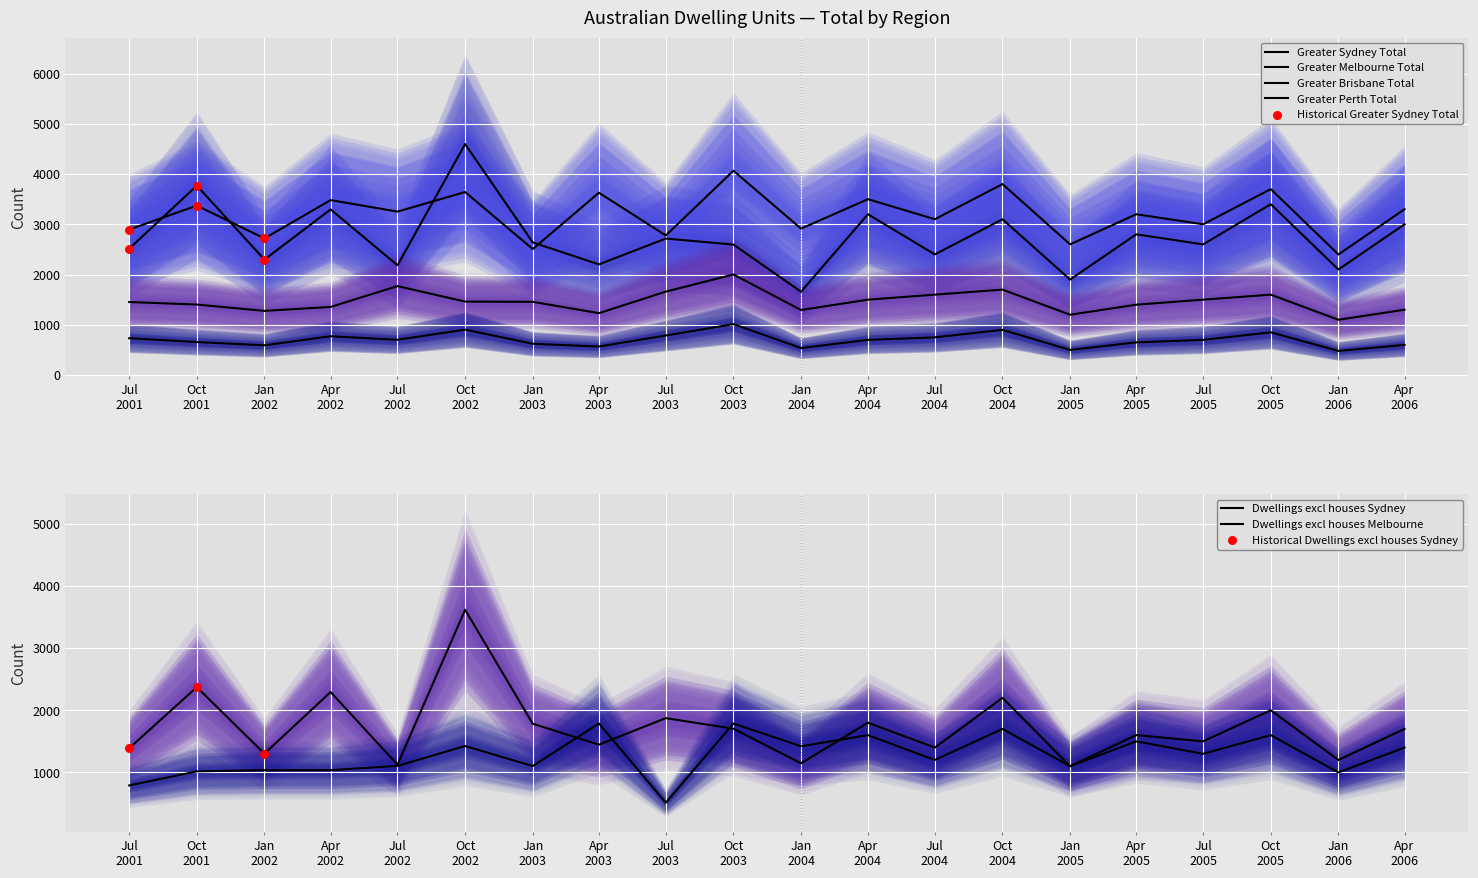

What are all the series names shown in the legend?

Greater Sydney Total, Greater Melbourne Total, Dwellings excl houses Melbourne, Dwellings excl houses Sydney, Greater Brisbane Total, Greater Perth Total